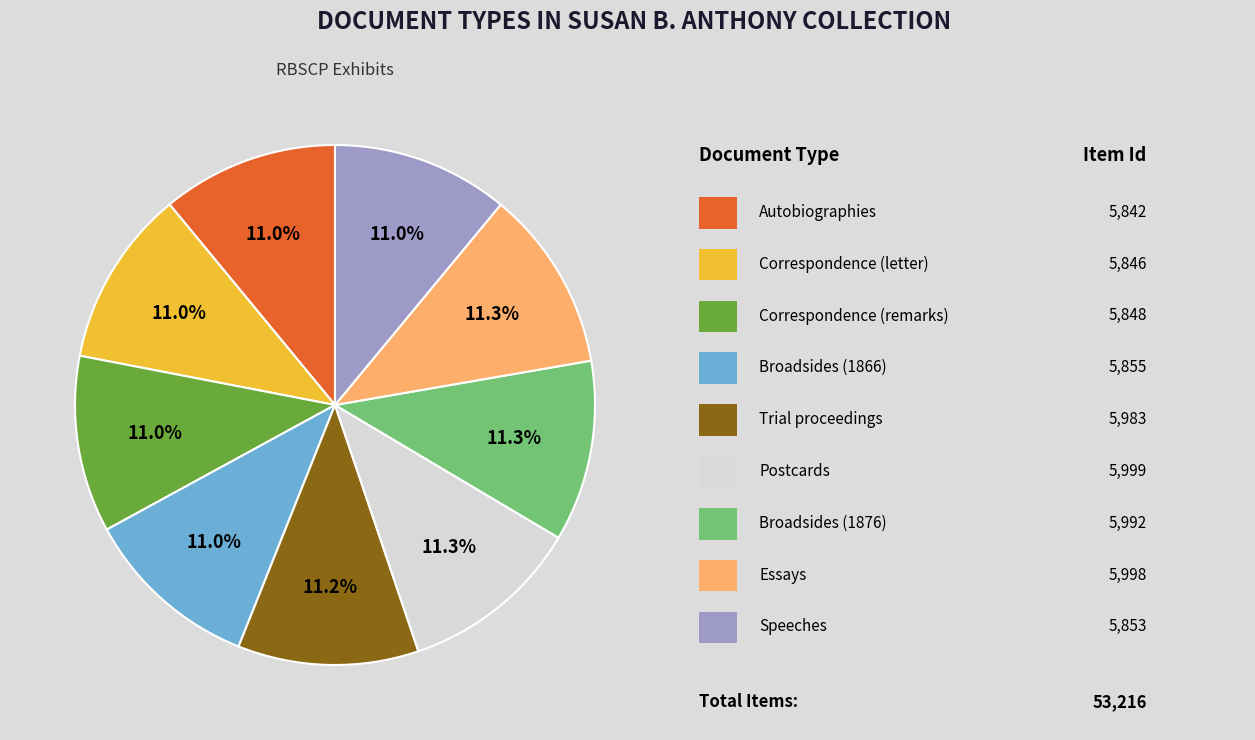

Does any single category account for the majority?

No